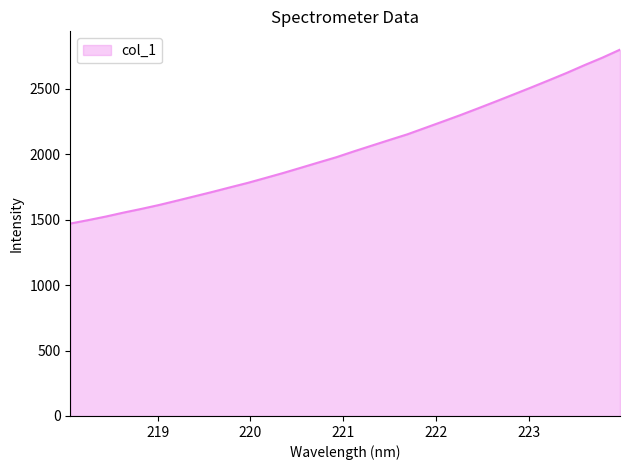

What is the greatest value displayed?

2798.4